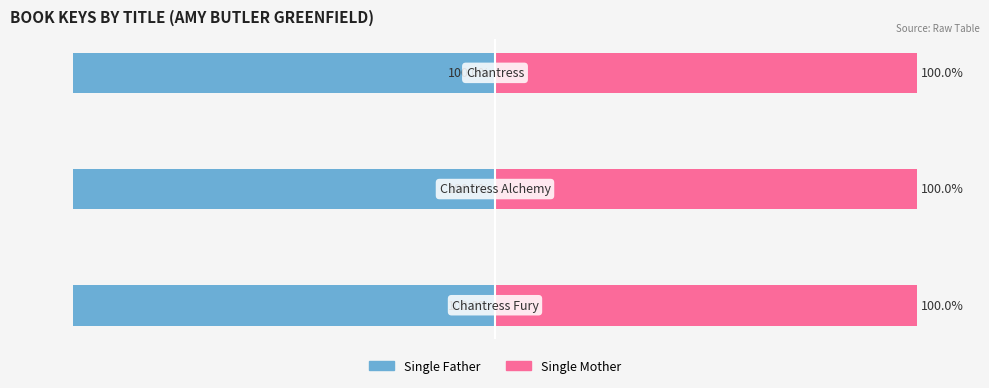

Does the chart contain stacked bars?

No